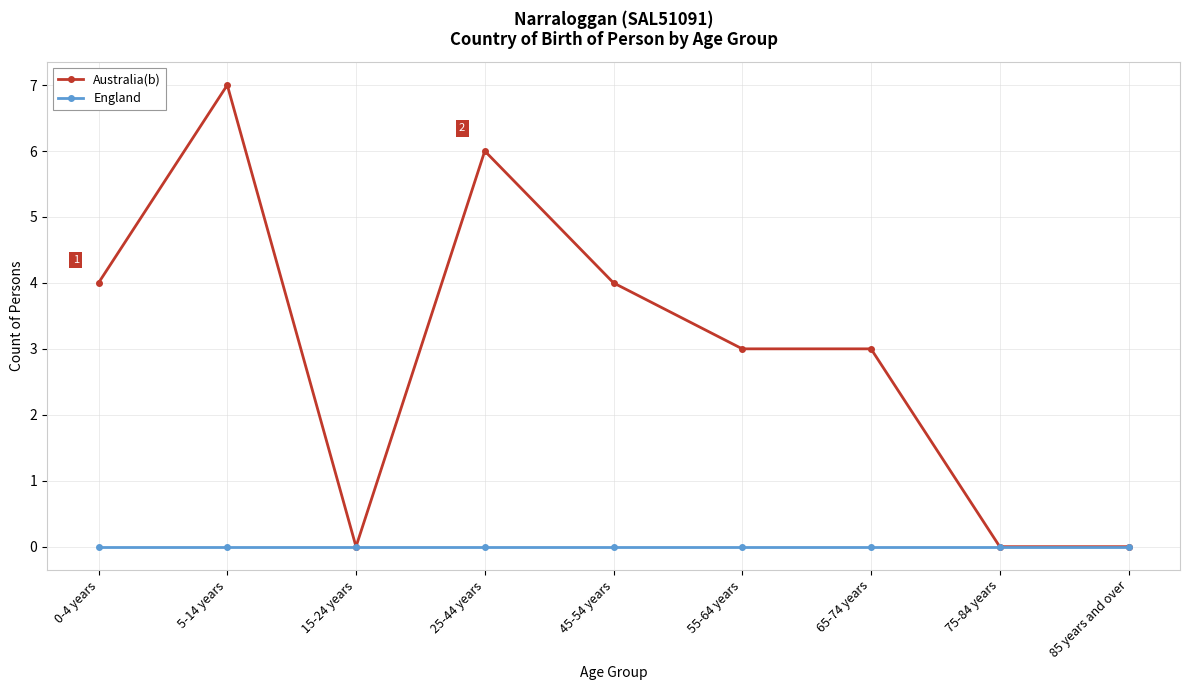

What is the sum of all Australia(b) values?

27